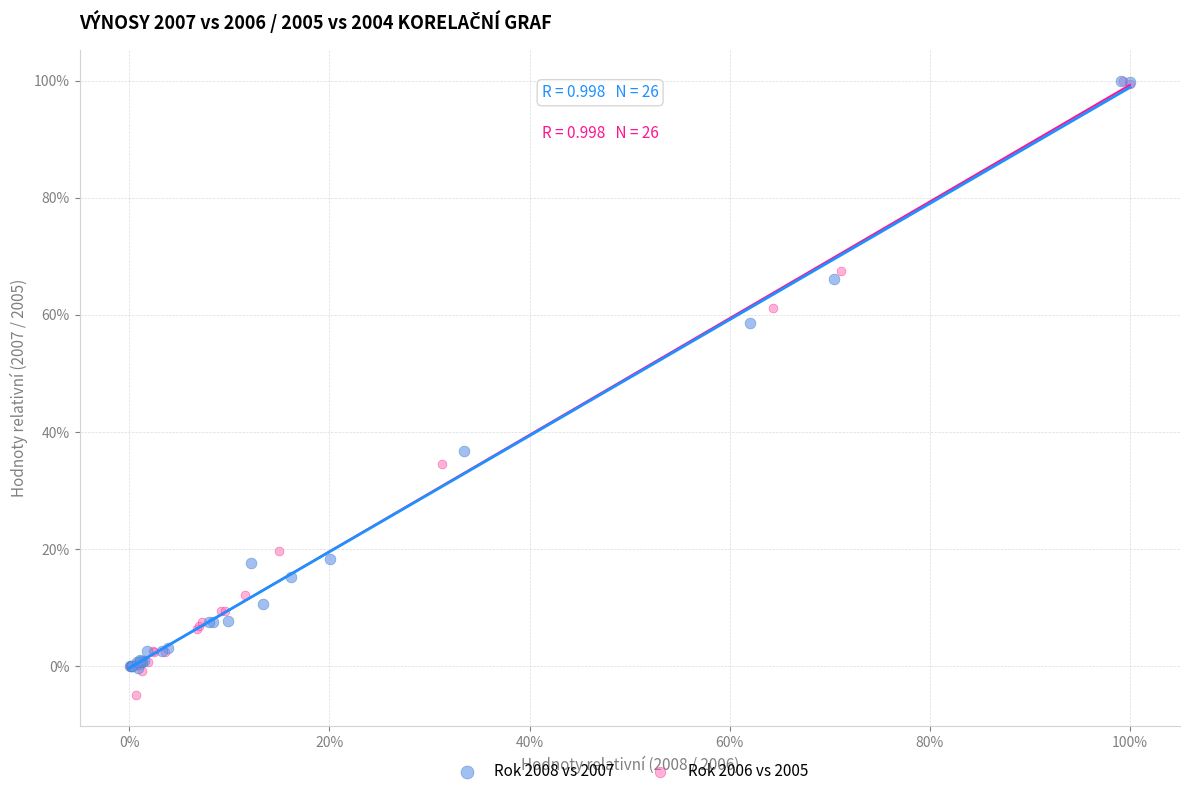

Which series contains the lowest Y value?

Rok 2006 vs 2005